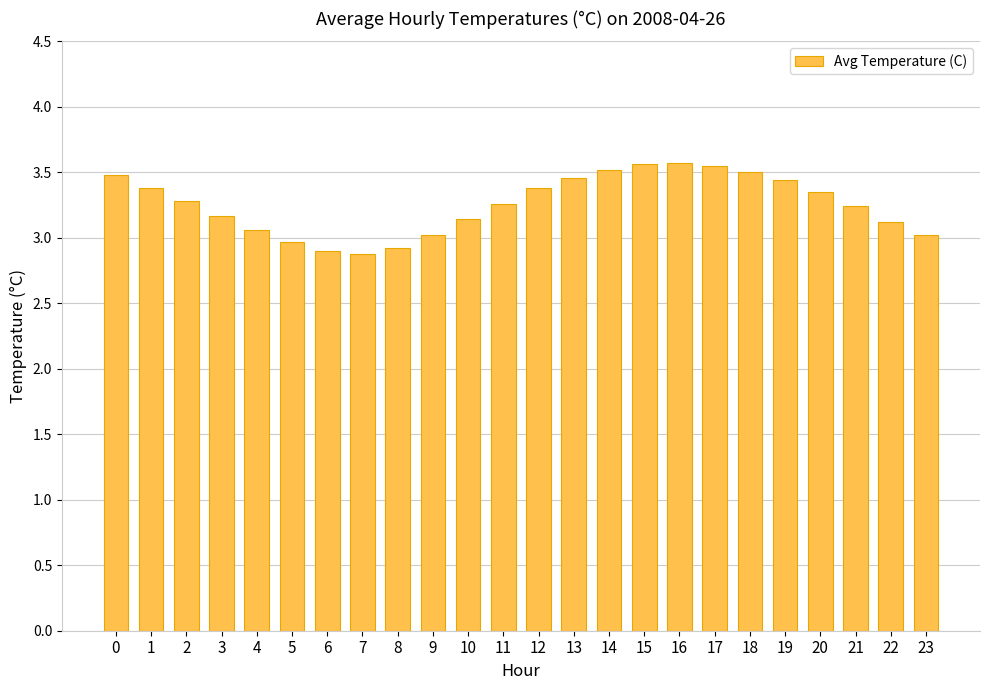

Which has a higher value, 10 or 16?

16